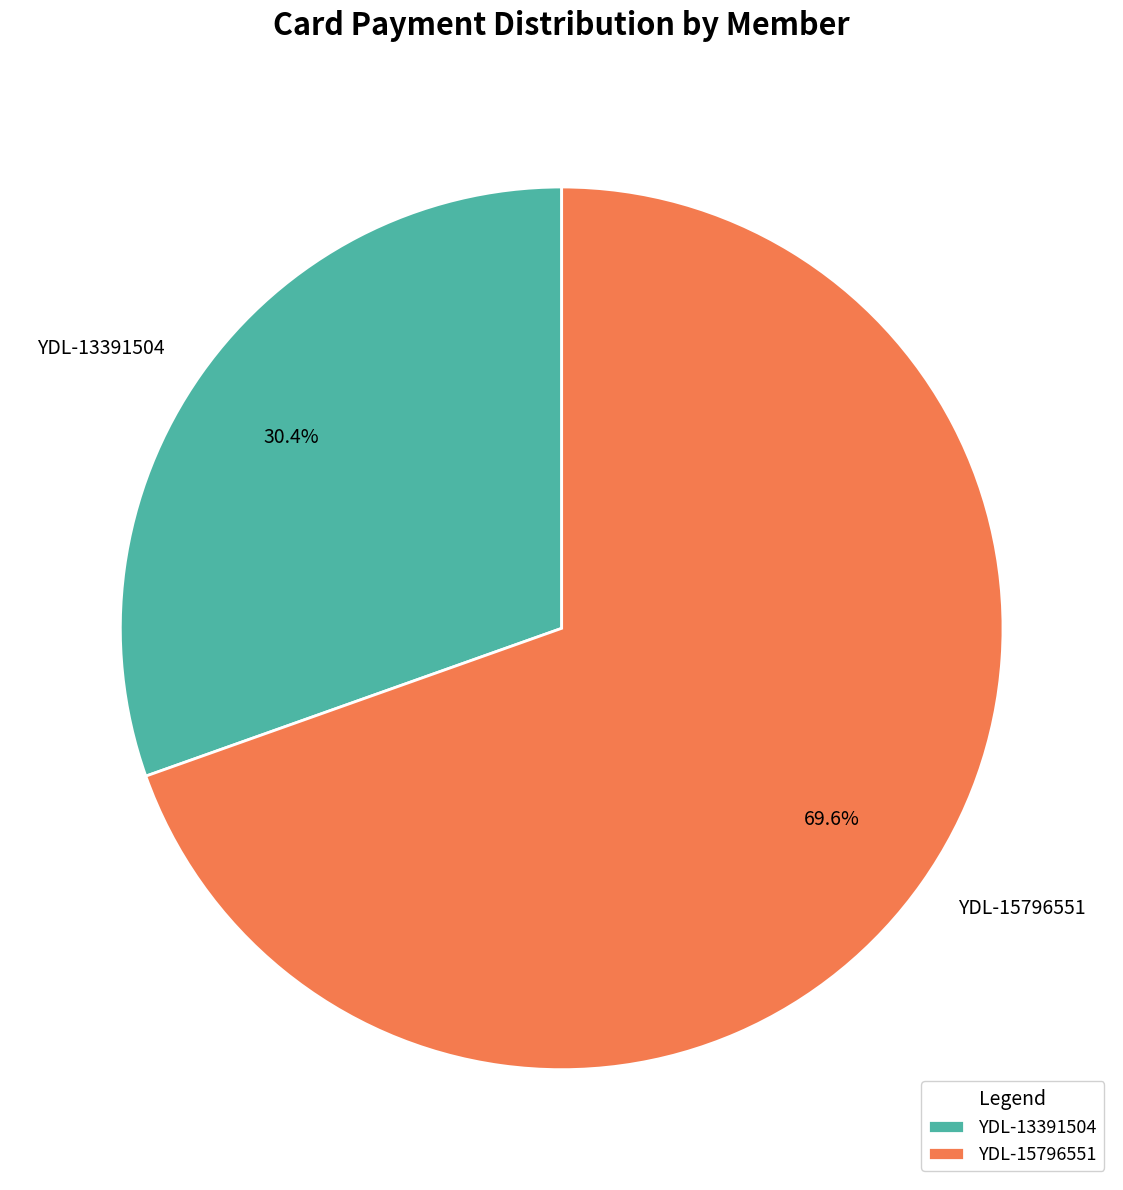

True or false: YDL-15796551 accounts for 76% of the total.

False